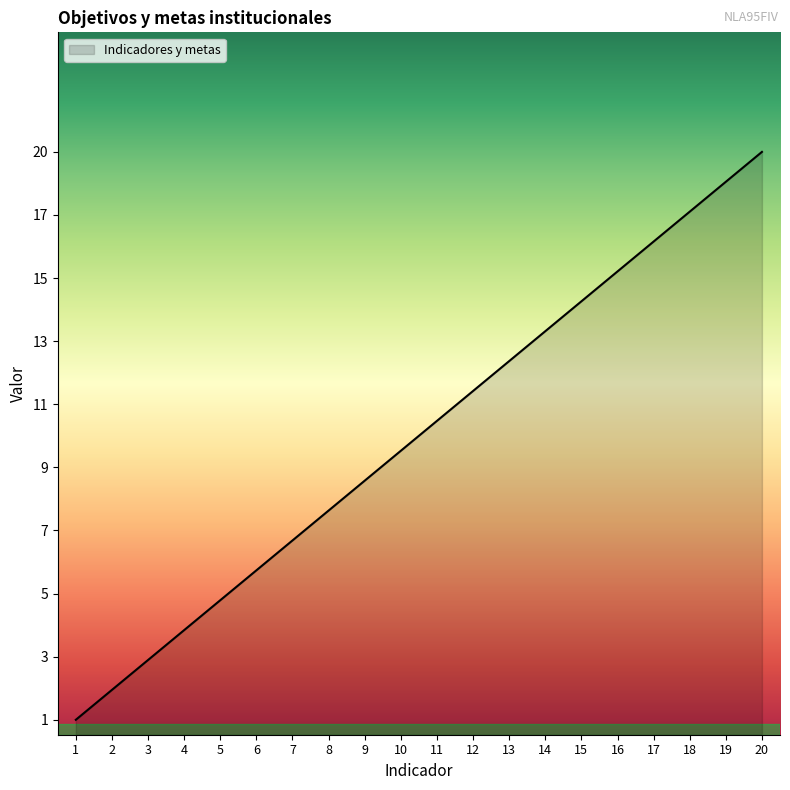

Does the chart have visible grid lines?

No